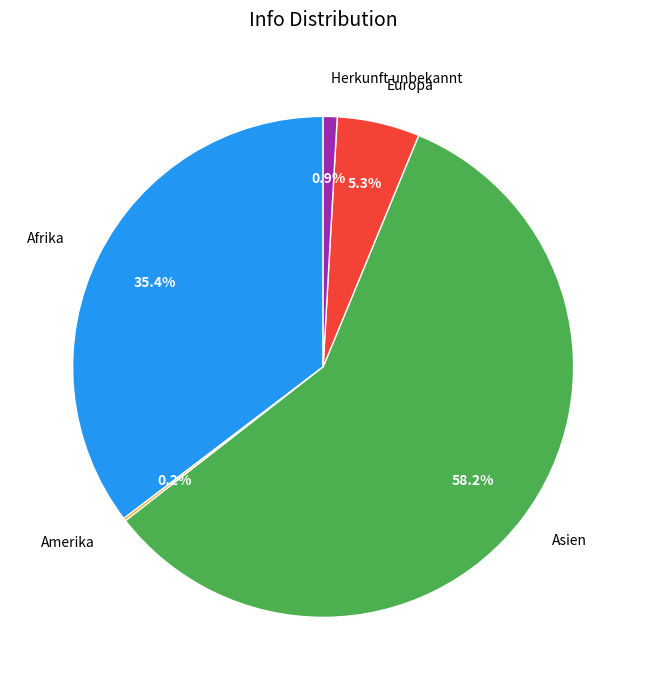

To the nearest percent, what portion does Herkunft unbekannt represent?

1%